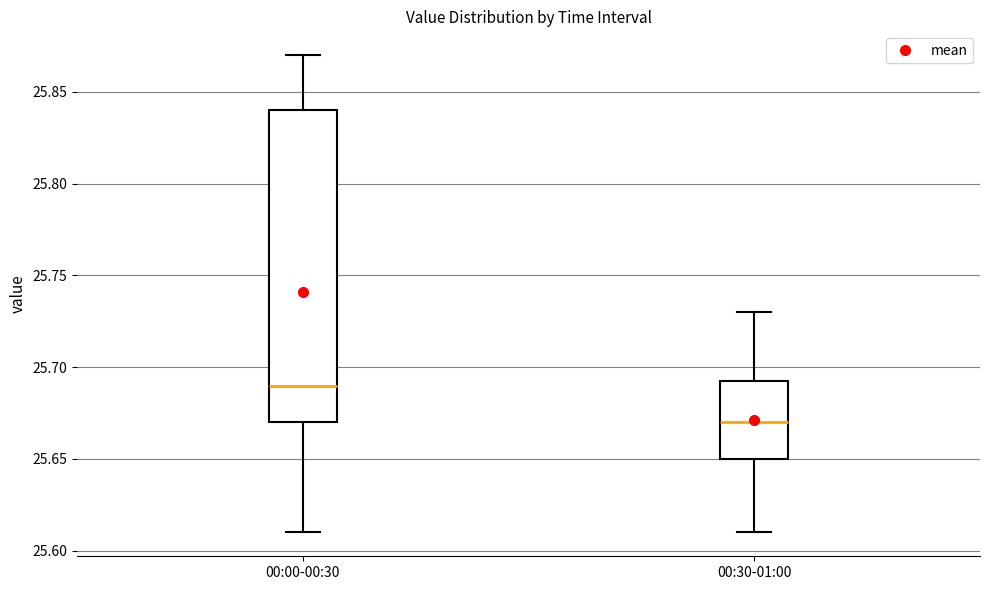

Reading left to right, read every box against the y-axis: the position of its median line, the range the box covers, and the ends of its whiskers. The values are not printed on the chart, so give them approximately, as read against the axis.

00:00-00:30: median 25.690, box 25.670 to 25.840, whiskers 25.610 to 25.870
00:30-01:00: median 25.670, box 25.650 to 25.695, whiskers 25.610 to 25.730